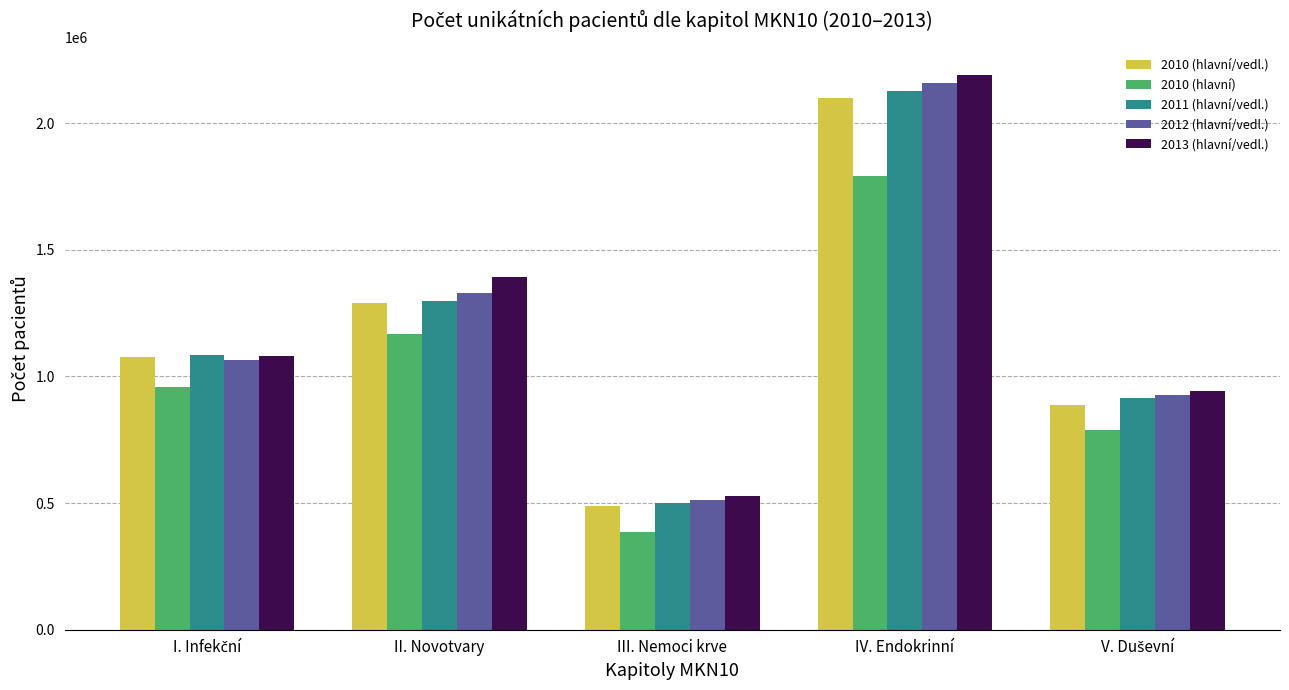

What is the spread (max minus min) of values at III. Nemoci krve?

140273